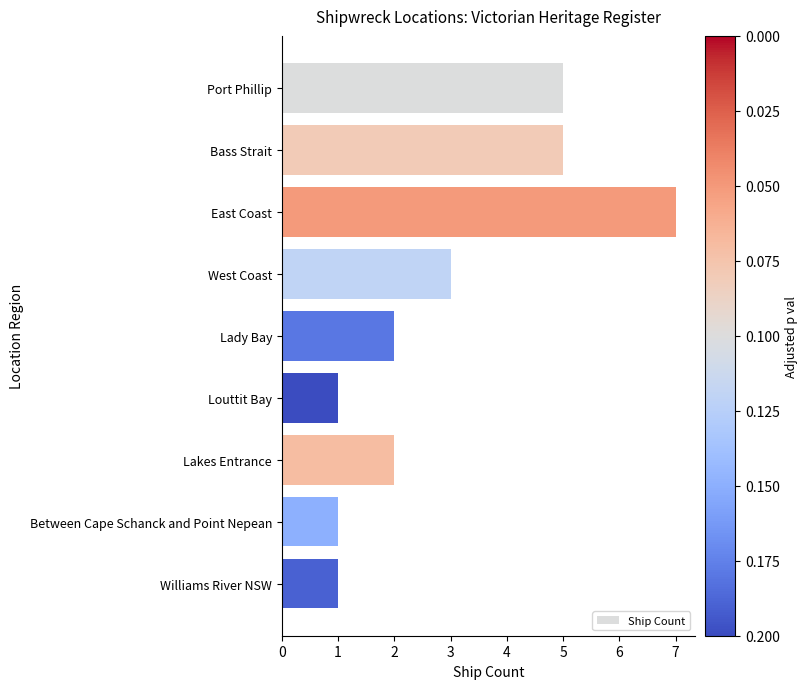

The value at Lady Bay is 3. True or false?

False